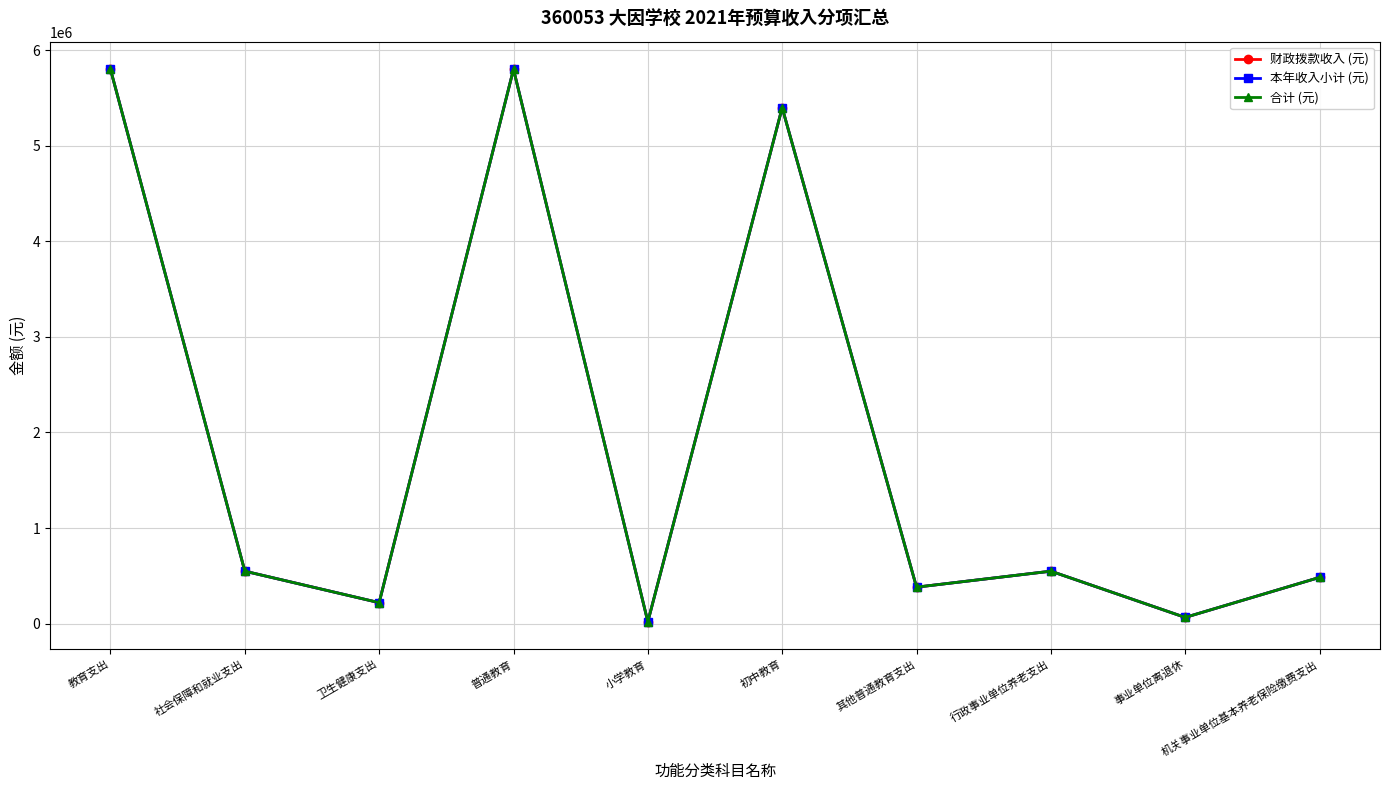

Is this an area chart (filled region under the line)?

No